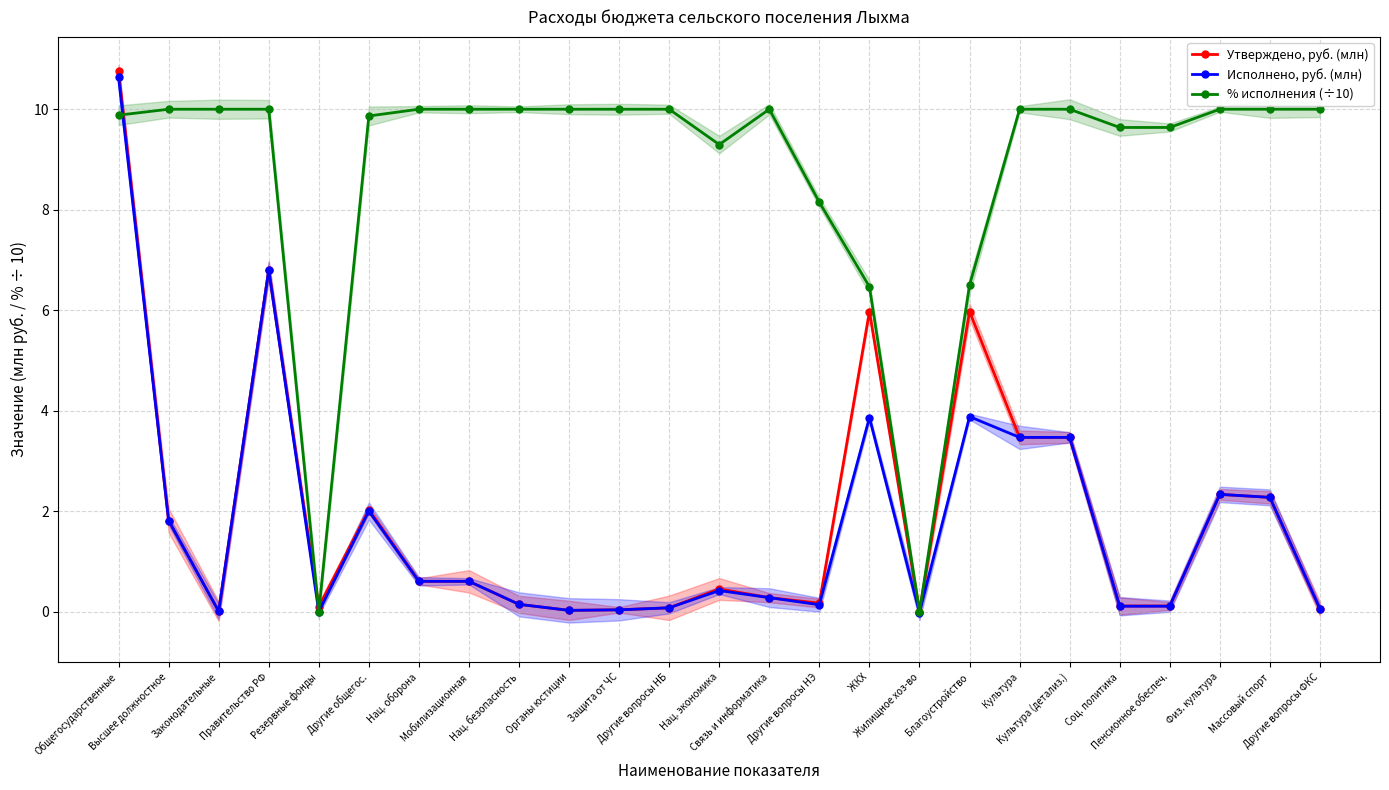

How many lines are shown in the chart?

3